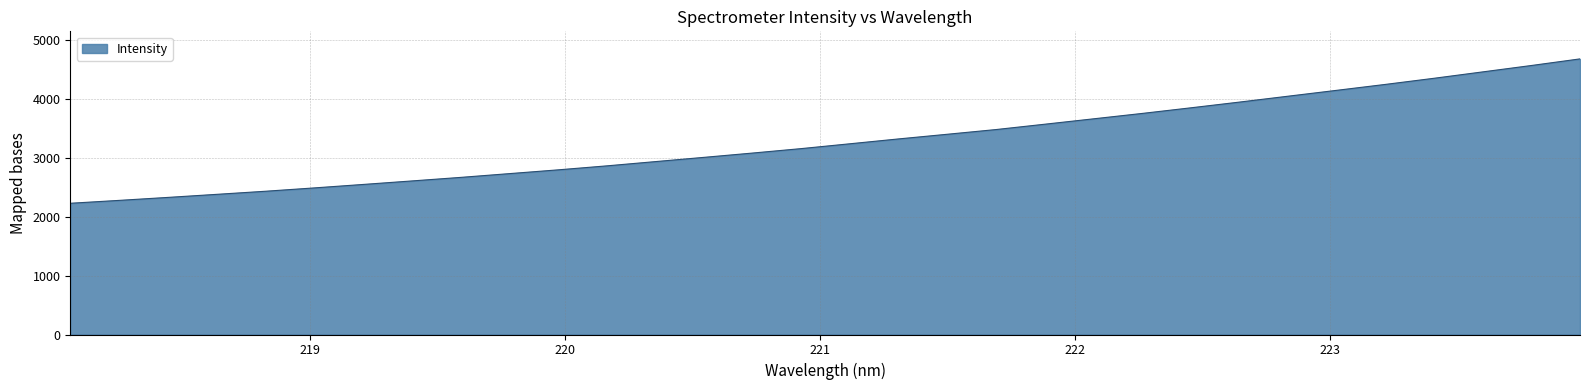

Does the chart have visible grid lines?

Yes